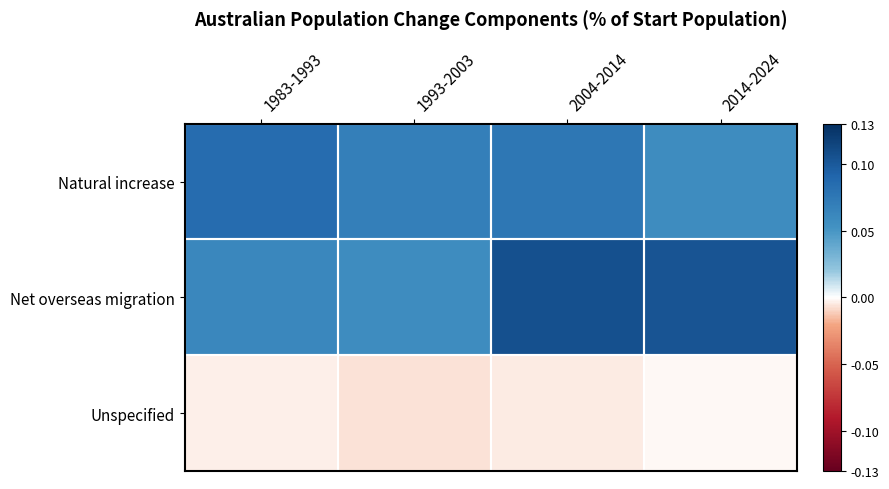

Reading left to right, what are all the values shown in this chart?

Natural increase: 1983-1993=0.1	1993-2003=0.1	2004-2014=0.1	2014-2024=0.1
Net overseas migration: 1983-1993=0.1	1993-2003=0.1	2004-2014=0.1	2014-2024=0.1
Unspecified: 1983-1993=-0.0	1993-2003=-0.0	2004-2014=-0.0	2014-2024=-0.0